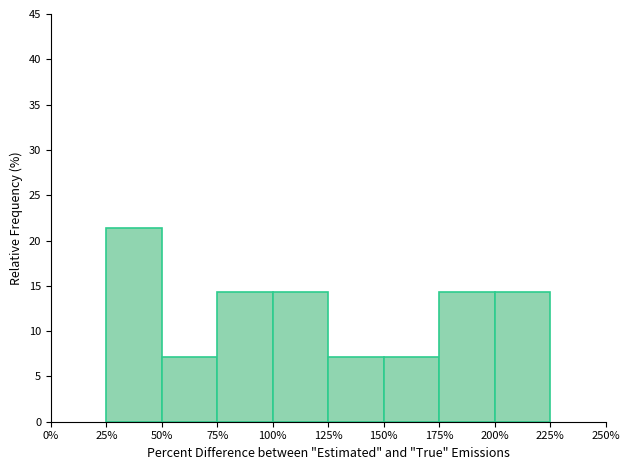

Reading left to right, transcribe all the data shown in this chart.

21.4	7.1	14.3	14.3	7.1	7.1	14.3	14.3